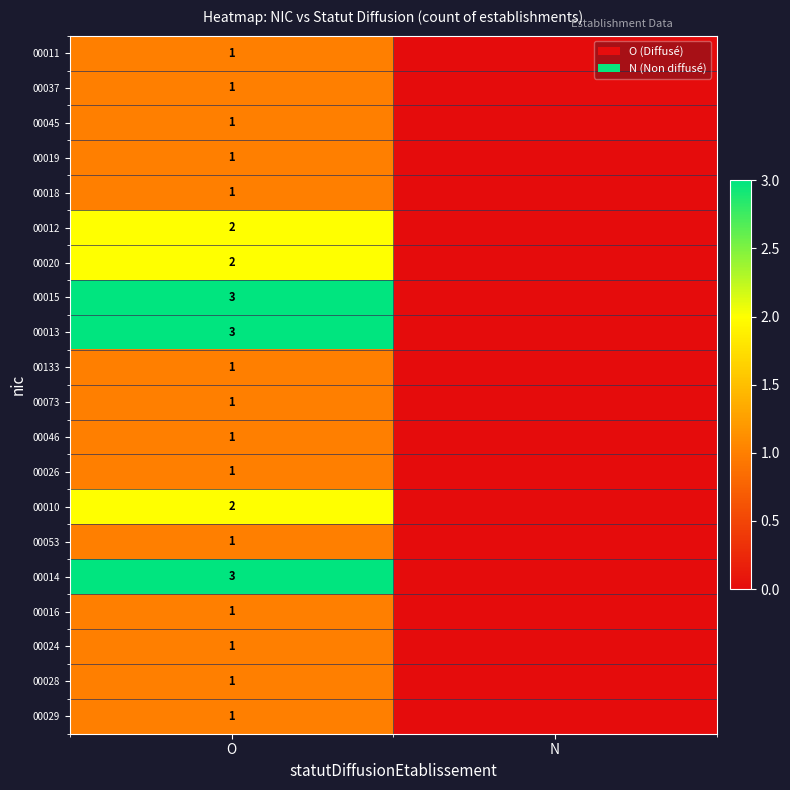

How many categories are shown in the chart?

2